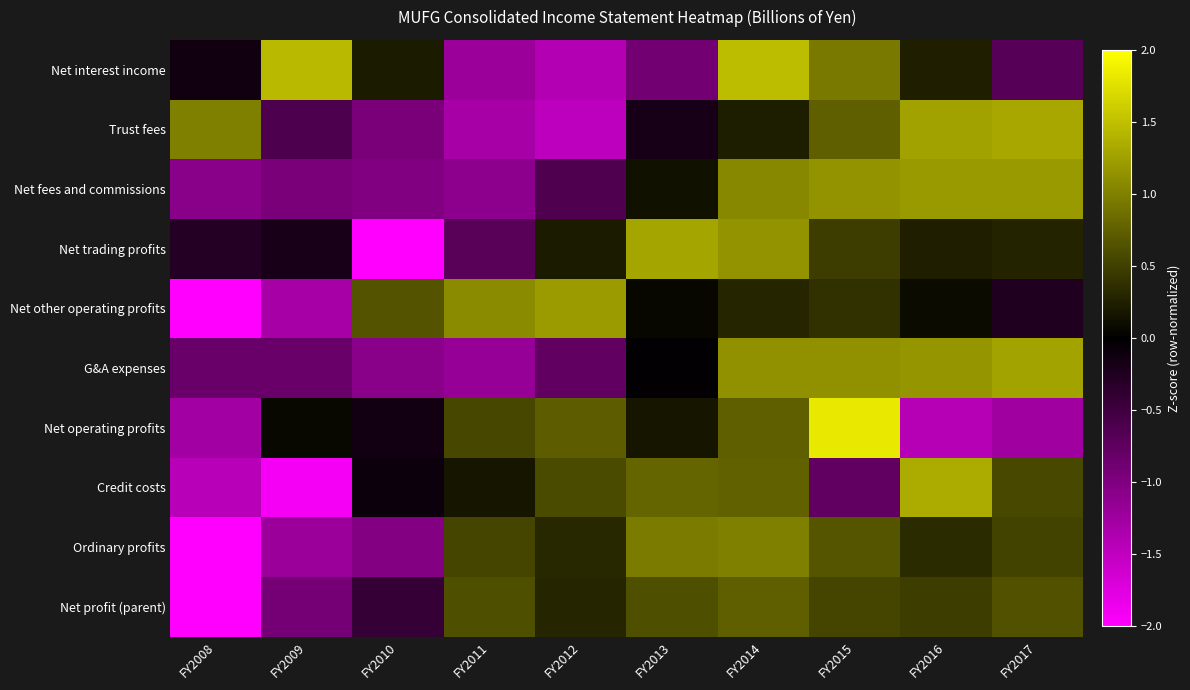

Reading right to left, list all the values displayed in this chart.

Net interest income: FY2017=-0.7	FY2016=0.2	FY2015=0.9	FY2014=1.5	FY2013=-0.9	FY2012=-1.4	FY2011=-1.2	FY2010=0.2	FY2009=1.4	FY2008=-0.1
Trust fees: FY2017=1.3	FY2016=1.3	FY2015=0.7	FY2014=0.2	FY2013=-0.2	FY2012=-1.5	FY2011=-1.3	FY2010=-0.9	FY2009=-0.6	FY2008=1.0
Net fees and commissions: FY2017=1.2	FY2016=1.2	FY2015=1.1	FY2014=1.1	FY2013=0.1	FY2012=-0.6	FY2011=-1.1	FY2010=-1.0	FY2009=-0.9	FY2008=-1.1
Net trading profits: FY2017=0.3	FY2016=0.2	FY2015=0.5	FY2014=1.2	FY2013=1.3	FY2012=0.2	FY2011=-0.7	FY2010=-2.5	FY2009=-0.2	FY2008=-0.3
Net other operating profits: FY2017=-0.2	FY2016=0.1	FY2015=0.4	FY2014=0.3	FY2013=0.1	FY2012=1.2	FY2011=1.1	FY2010=0.6	FY2009=-1.3	FY2008=-2.2
G&A expenses: FY2017=1.3	FY2016=1.2	FY2015=1.1	FY2014=1.1	FY2013=-0.0	FY2012=-0.8	FY2011=-1.2	FY2010=-1.1	FY2009=-0.8	FY2008=-0.8
Net operating profits: FY2017=-1.3	FY2016=-1.4	FY2015=1.8	FY2014=0.7	FY2013=0.2	FY2012=0.7	FY2011=0.6	FY2010=-0.1	FY2009=0.1	FY2008=-1.3
Credit costs: FY2017=0.6	FY2016=1.3	FY2015=-0.8	FY2014=0.8	FY2013=0.8	FY2012=0.6	FY2011=0.2	FY2010=-0.1	FY2009=-1.9	FY2008=-1.4
Ordinary profits: FY2017=0.5	FY2016=0.3	FY2015=0.7	FY2014=1.0	FY2013=1.0	FY2012=0.3	FY2011=0.5	FY2010=-1.0	FY2009=-1.2	FY2008=-2.1
Net profit (parent): FY2017=0.6	FY2016=0.5	FY2015=0.5	FY2014=0.7	FY2013=0.6	FY2012=0.3	FY2011=0.6	FY2010=-0.4	FY2009=-0.9	FY2008=-2.6